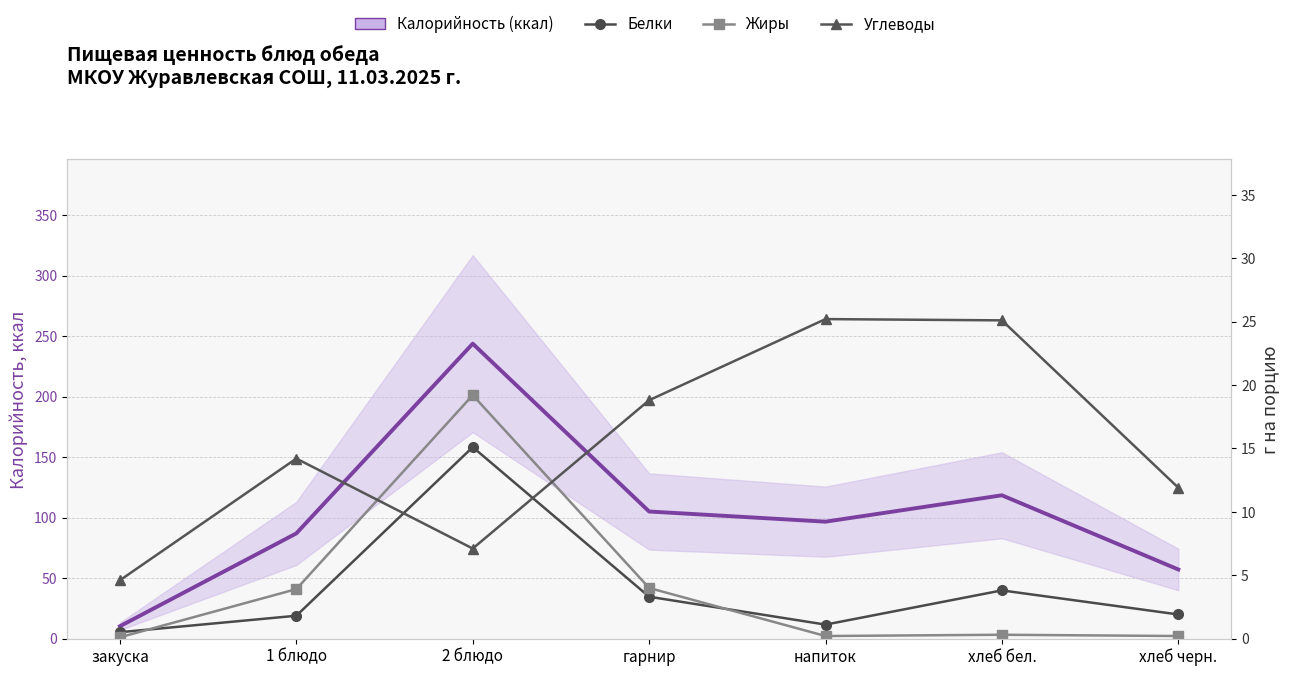

At which category does Жиры reach its first local peak?

2 блюдо